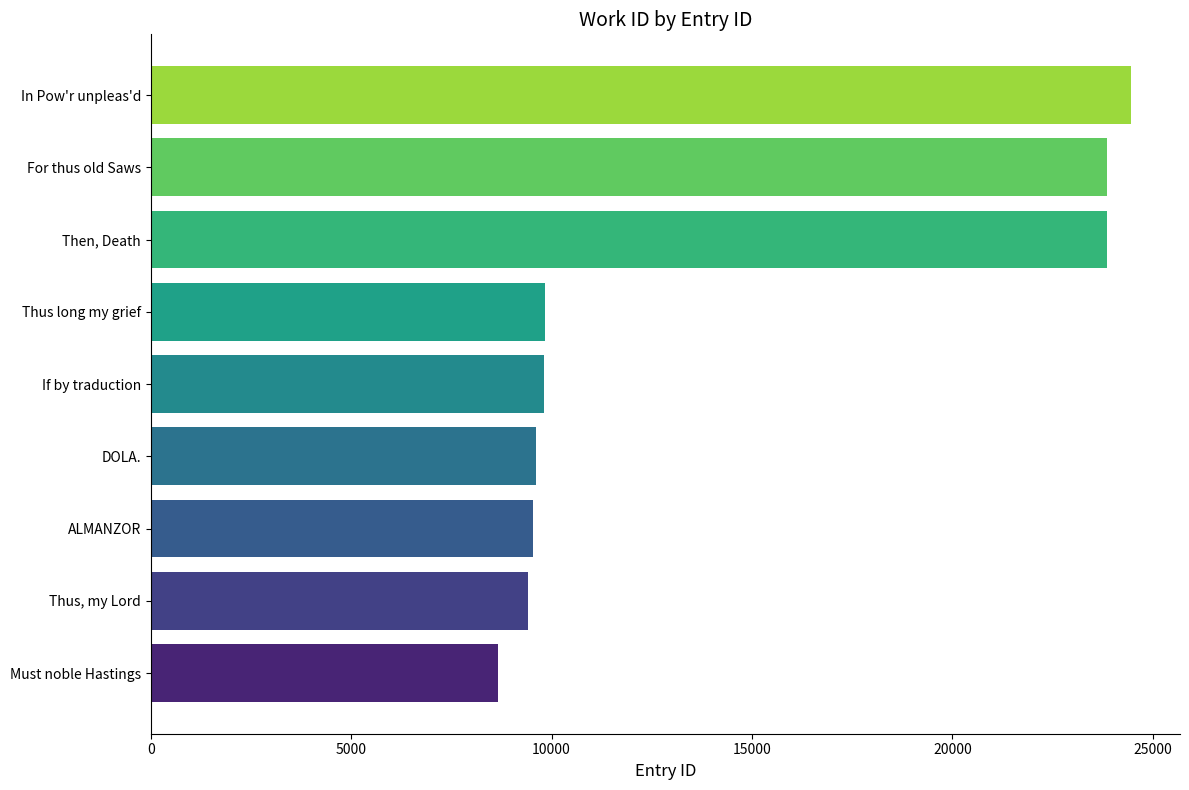

Between For thus old Saws and ALMANZOR, which is larger?

For thus old Saws